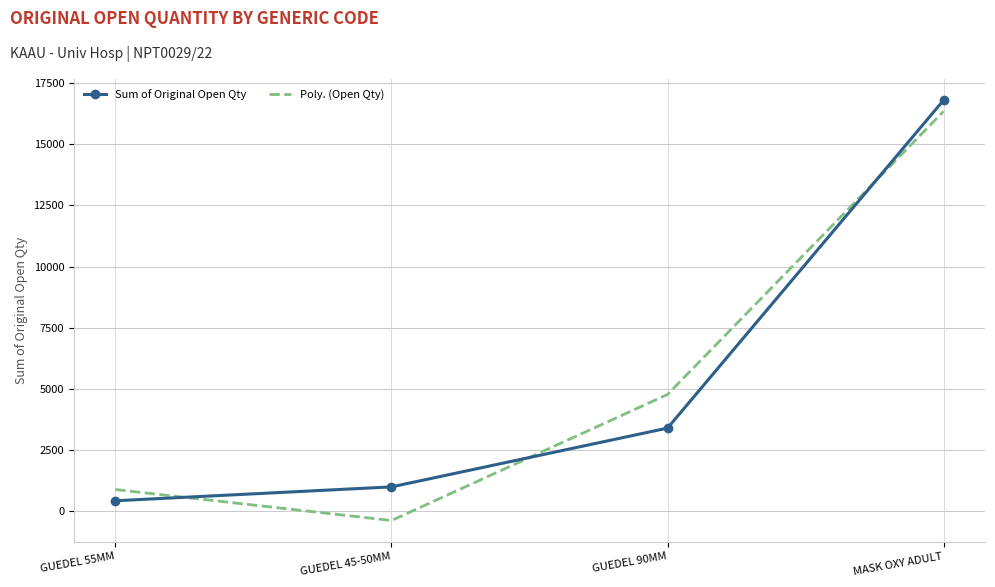

At which label does Poly. (Open Qty) reach its peak?

MASK OXY ADULT